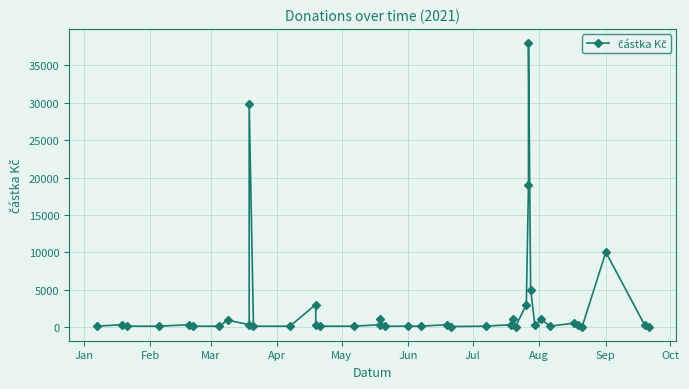

What position from the left is Jun?

20